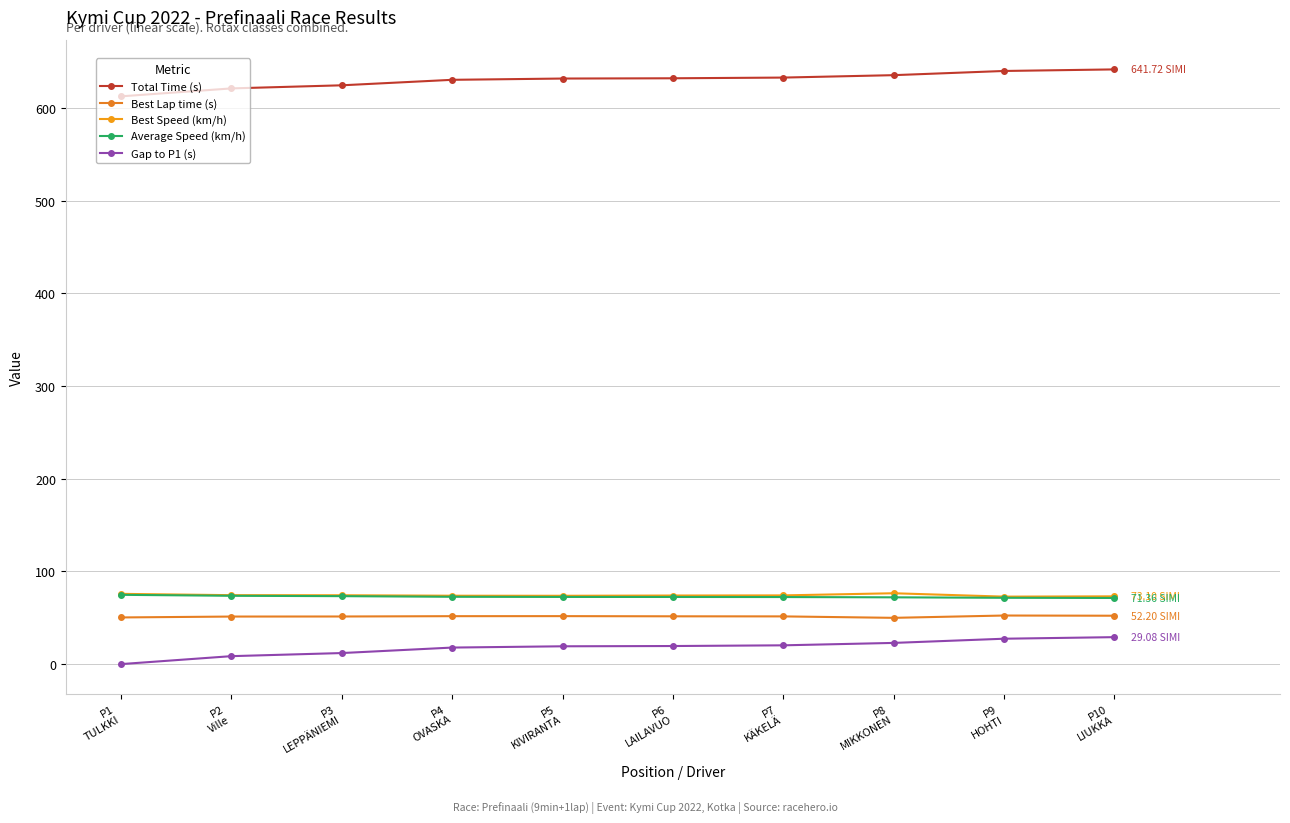

Reading left to right, extract all data points from this chart.

Total Time (s): P1
TULKKI=612.6	P2
Ville=621.2	P3
LEPPÄNIEMI=624.6	P4
OVASKA=630.5	P5
KIVIRANTA=631.9	P6
LAILAVUO=632.1	P7
KÄKELÄ=632.9	P8
MIKKONEN=635.5	P9
HOHTI=640.0	P10
LIUKKA=641.7
Best Lap time (s): P1
TULKKI=50.3	P2
Ville=51.3	P3
LEPPÄNIEMI=51.4	P4
OVASKA=51.7	P5
KIVIRANTA=51.8	P6
LAILAVUO=51.6	P7
KÄKELÄ=51.5	P8
MIKKONEN=49.9	P9
HOHTI=52.4	P10
LIUKKA=52.2
Best Speed (km/h): P1
TULKKI=75.8	P2
Ville=74.4	P3
LEPPÄNIEMI=74.3	P4
OVASKA=73.8	P5
KIVIRANTA=73.7	P6
LAILAVUO=74.0	P7
KÄKELÄ=74.1	P8
MIKKONEN=76.5	P9
HOHTI=72.8	P10
LIUKKA=73.1
Average Speed (km/h): P1
TULKKI=74.7	P2
Ville=73.7	P3
LEPPÄNIEMI=73.3	P4
OVASKA=72.6	P5
KIVIRANTA=72.5	P6
LAILAVUO=72.4	P7
KÄKELÄ=72.4	P8
MIKKONEN=72.1	P9
HOHTI=71.5	P10
LIUKKA=71.4
Gap to P1 (s): P1
TULKKI=0.0	P2
Ville=8.6	P3
LEPPÄNIEMI=11.9	P4
OVASKA=17.8	P5
KIVIRANTA=19.2	P6
LAILAVUO=19.5	P7
KÄKELÄ=20.3	P8
MIKKONEN=22.9	P9
HOHTI=27.4	P10
LIUKKA=29.1